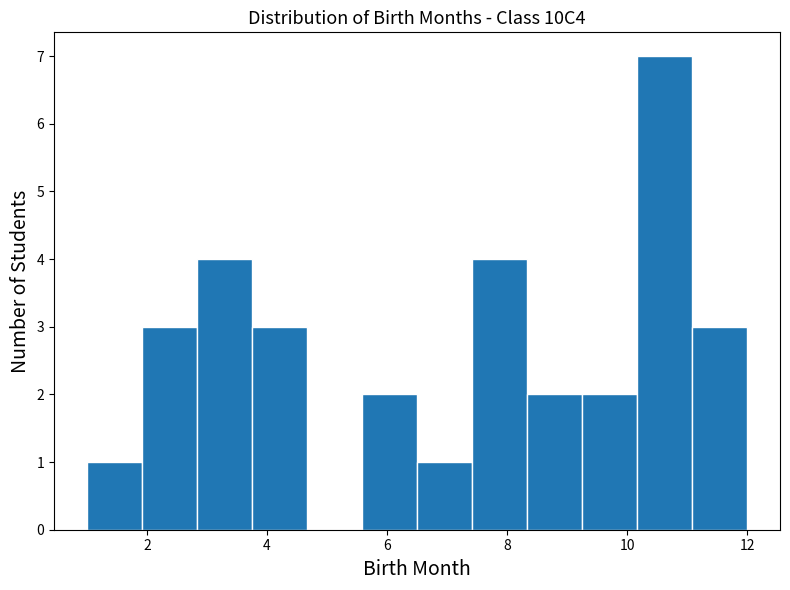

Which range on the x-axis has the tallest bar?

10.2 to 11.0